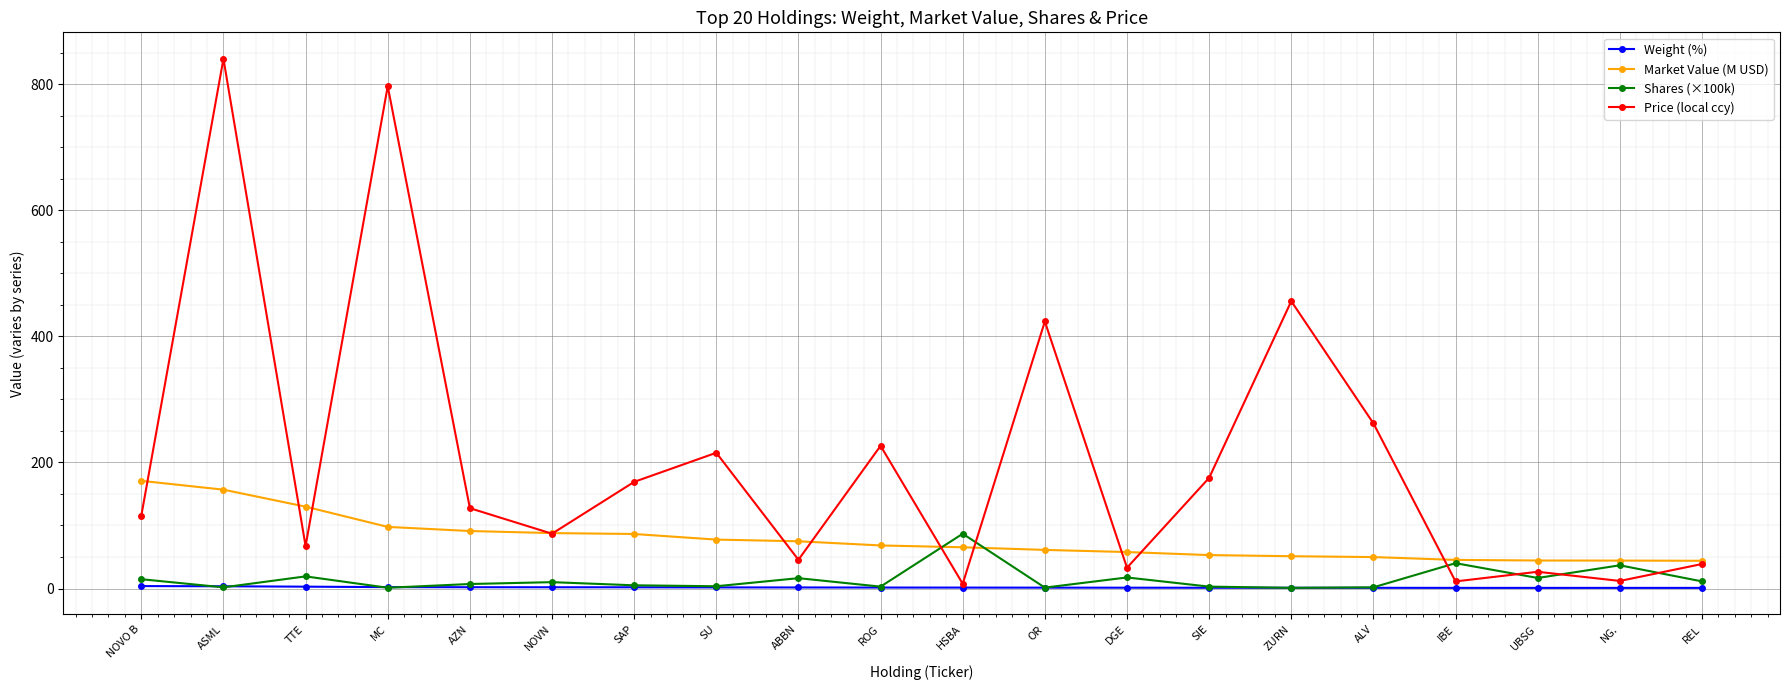

What is the sum of the Market Value (M USD) values at HSBA and ABBN?

140.4